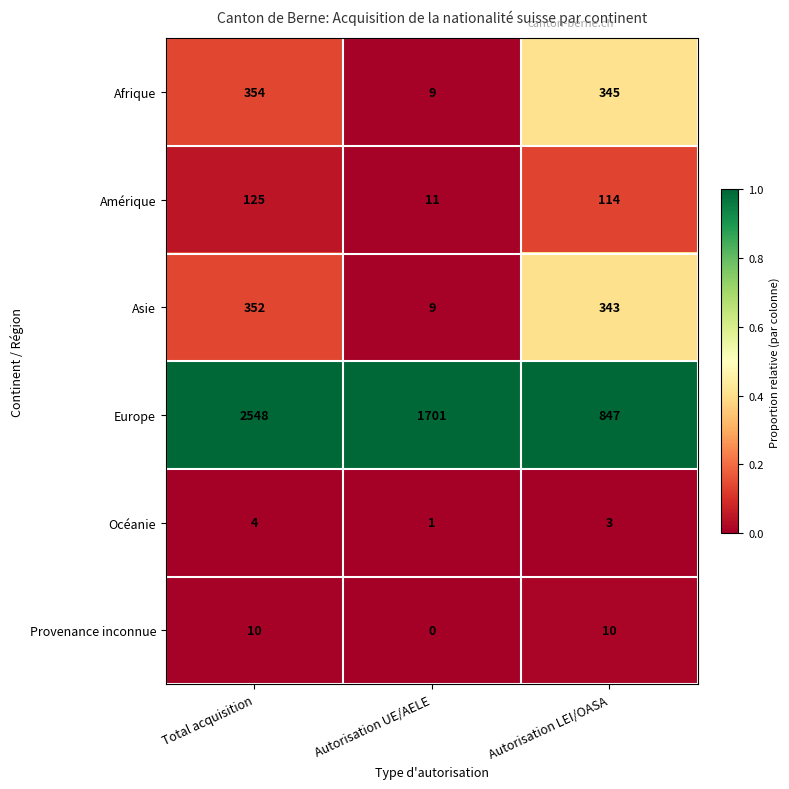

Which category has the lowest value across all series?

Autorisation UE/AELE